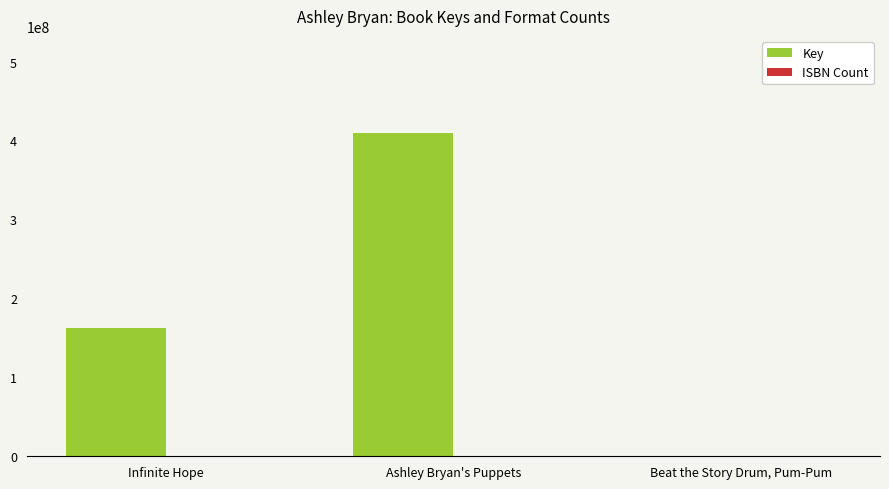

What is the sum of all Key values?

572055421